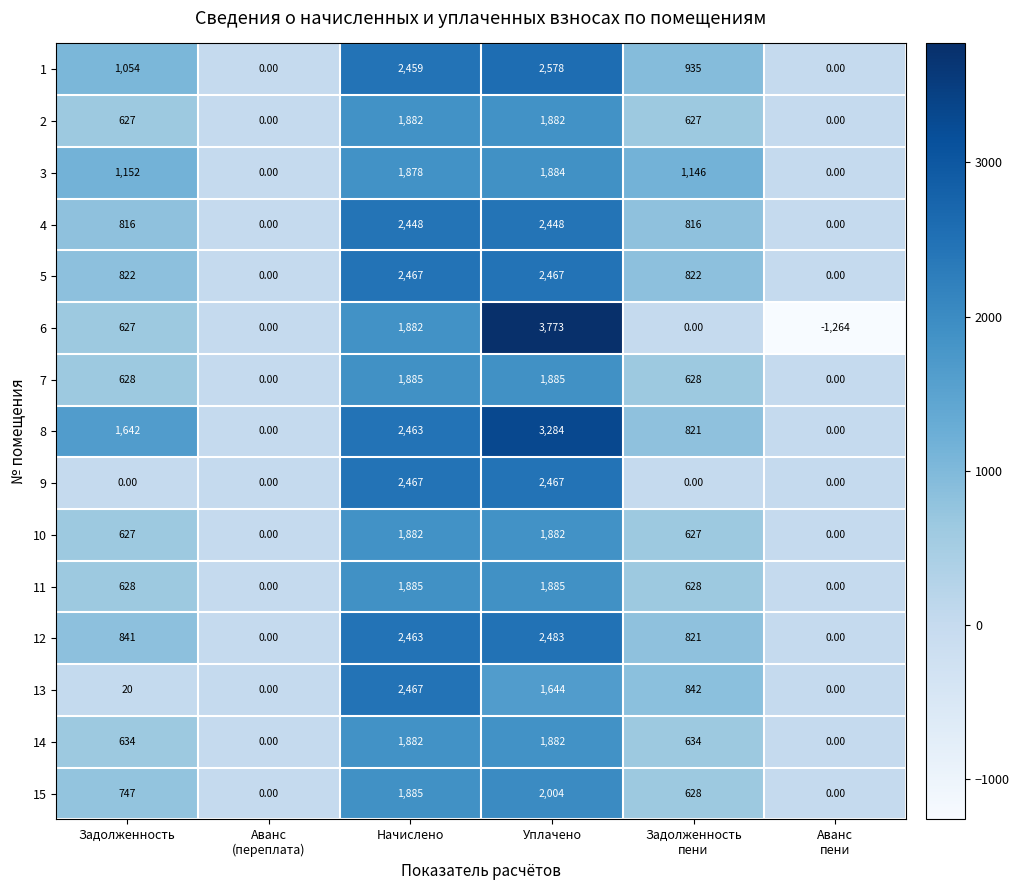

What is the spread (max minus min) of values at Начислено?

589